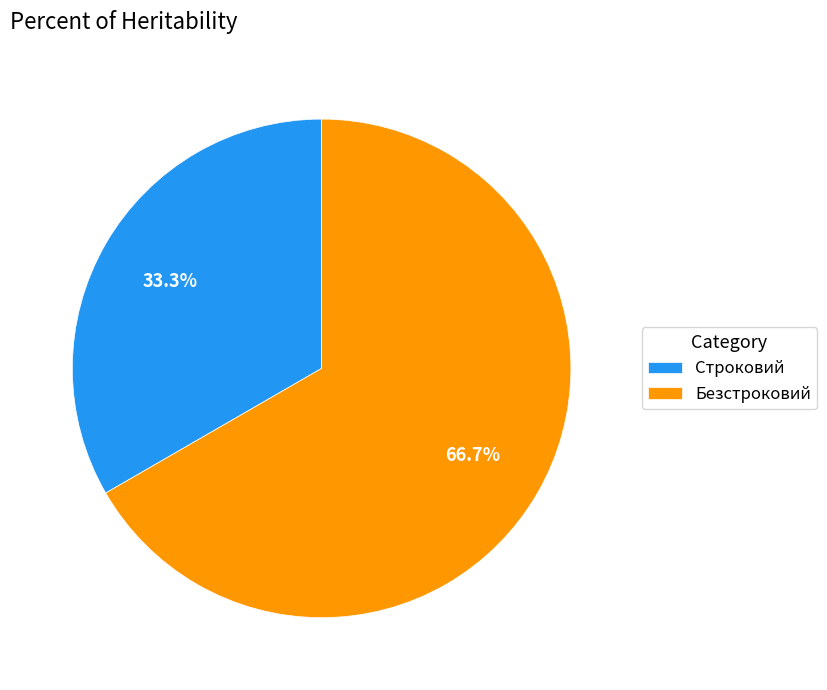

What percentage is the Строковий slice, to the nearest percent?

33%